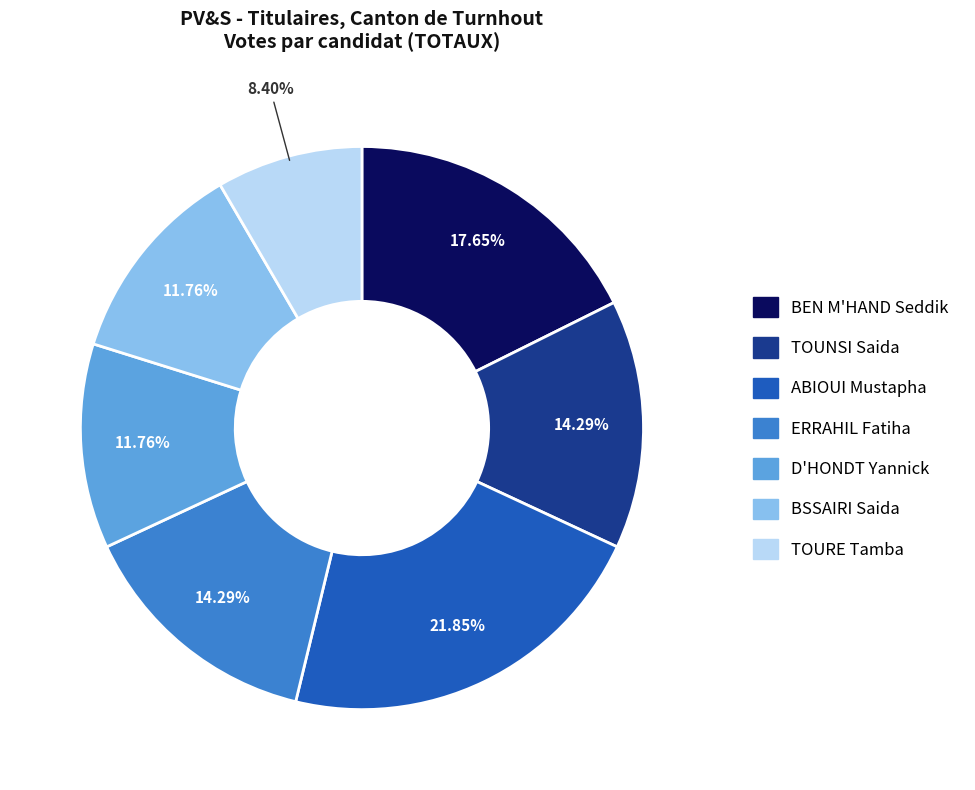

Does BSSAIRI Saida represent more than half of the total?

No